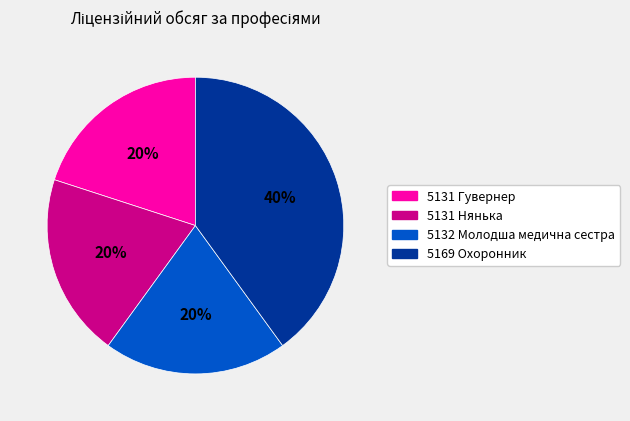

Is the sum of 5131 Нянька and 5132 Молодша медична сестра greater than half?

No